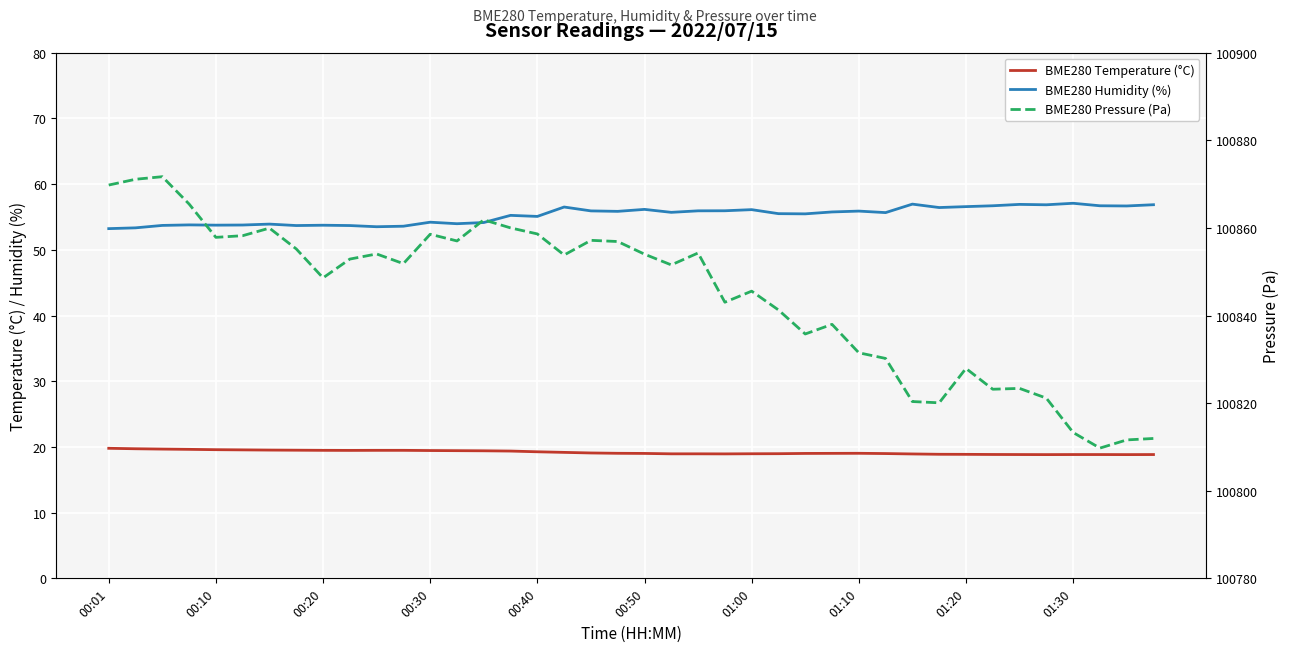

What is the maximum value for BME280 Temperature (°C)?

19.8